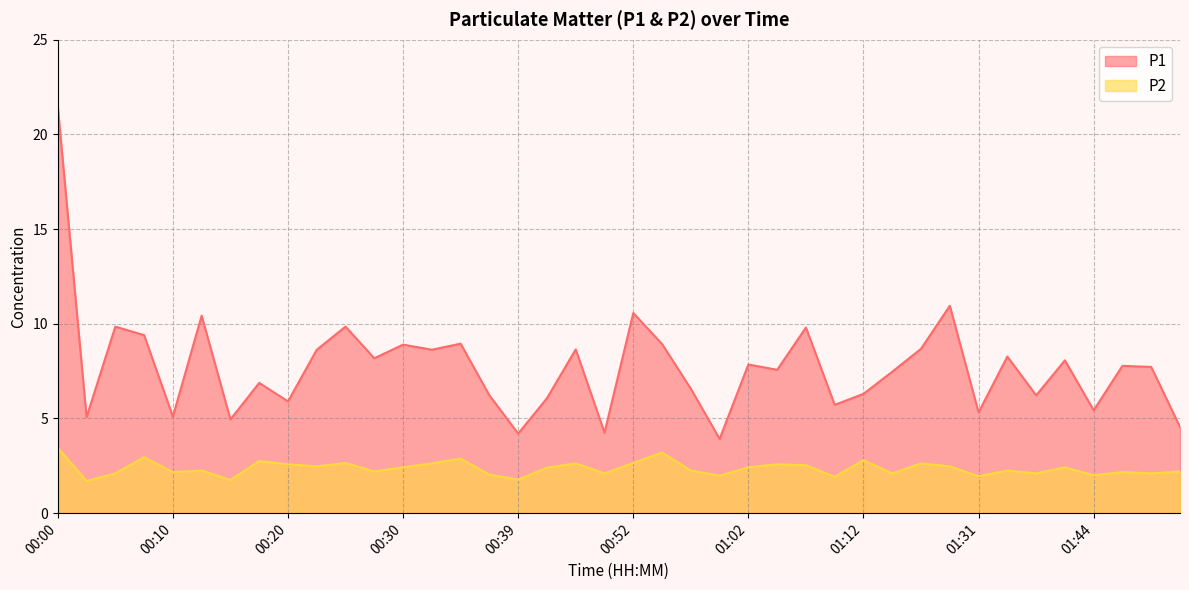

The value of P2 at 00:03 is 1.0. True or false?

False